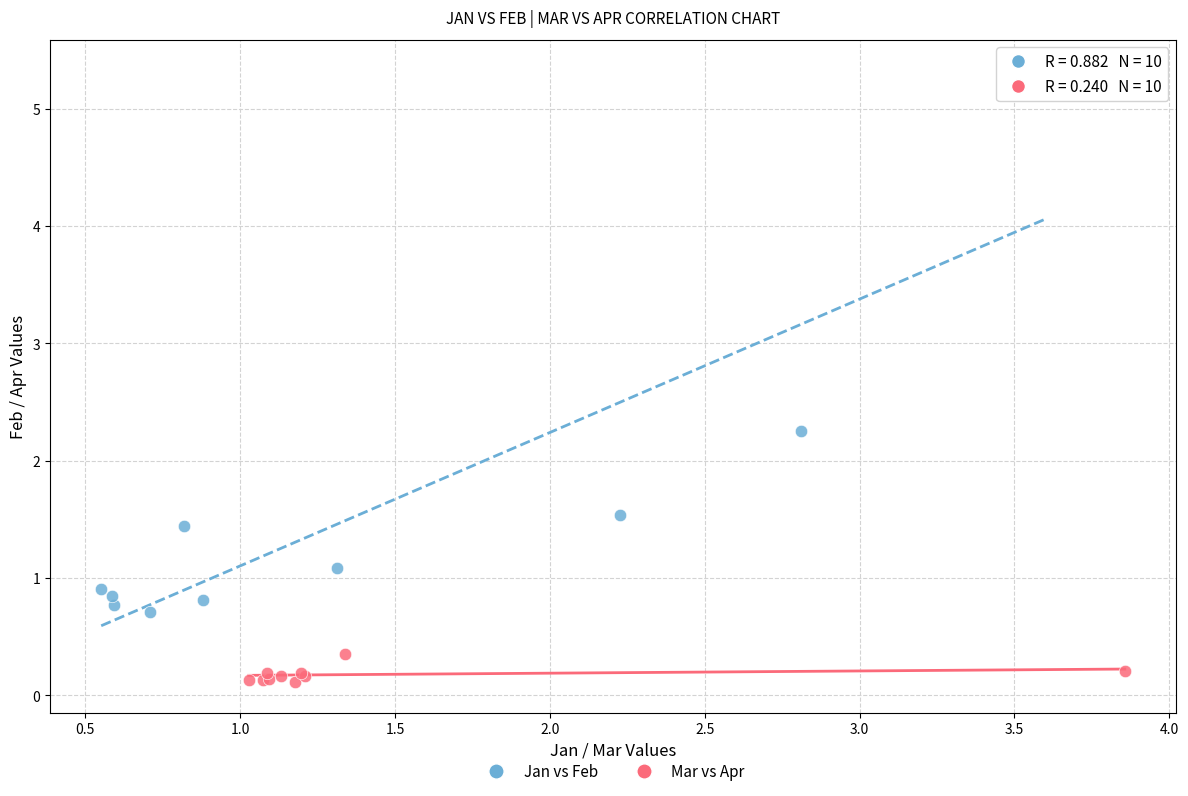

Which series reaches the minimum Y coordinate?

Mar vs Apr